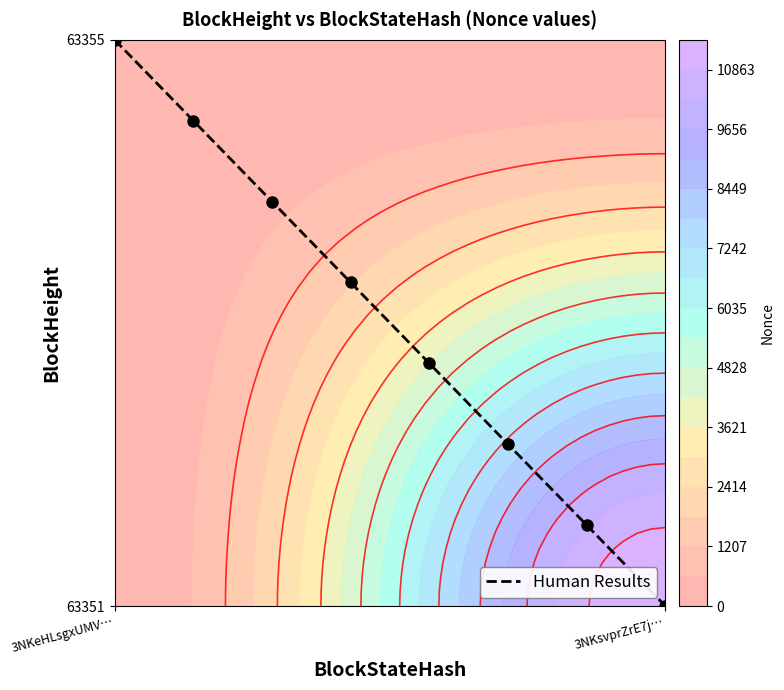

The value of Human Results at 3NKeHLsgxUMV… is 27514.6. True or false?

False